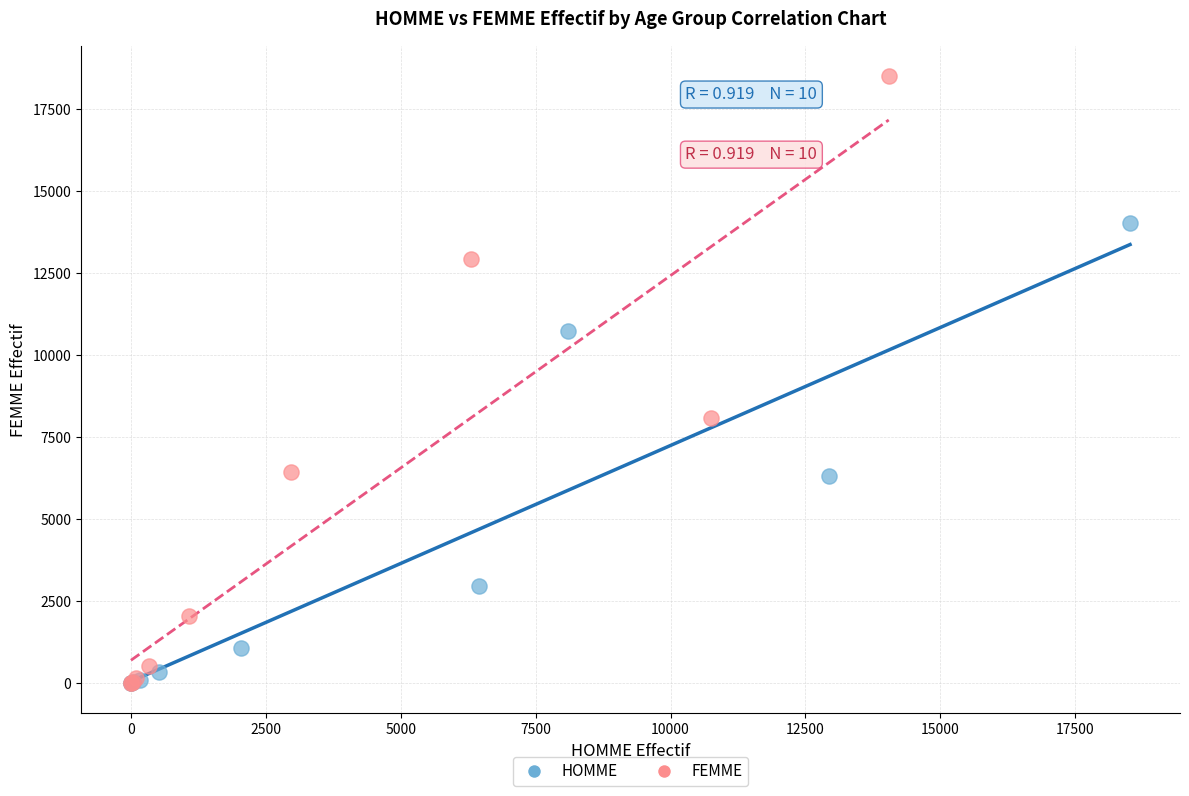

Which series has the widest spread of Y values?

FEMME